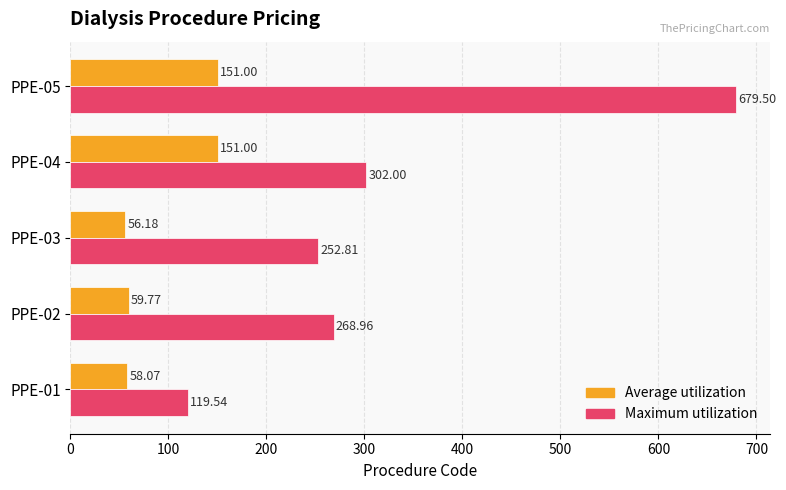

Which series has the widest spread of values?

Maximum utilization